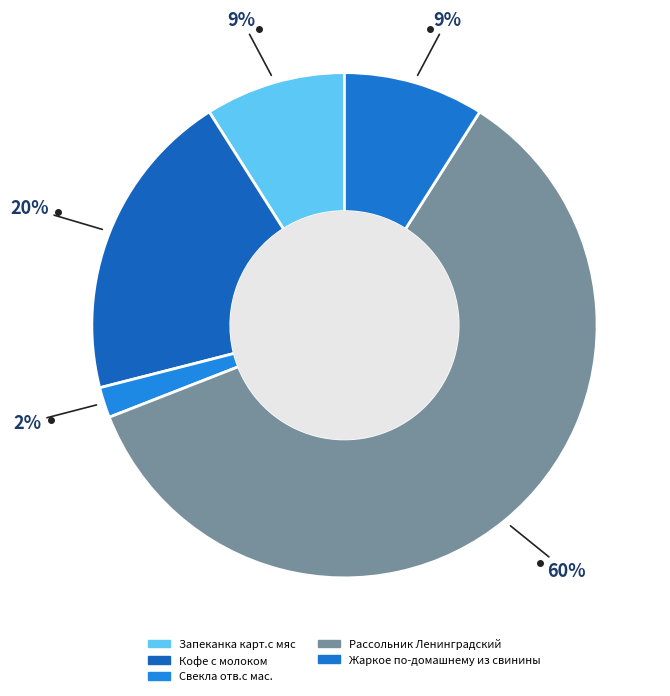

To the nearest percent, what percentage of the pie is Кофе с молоком?

20%